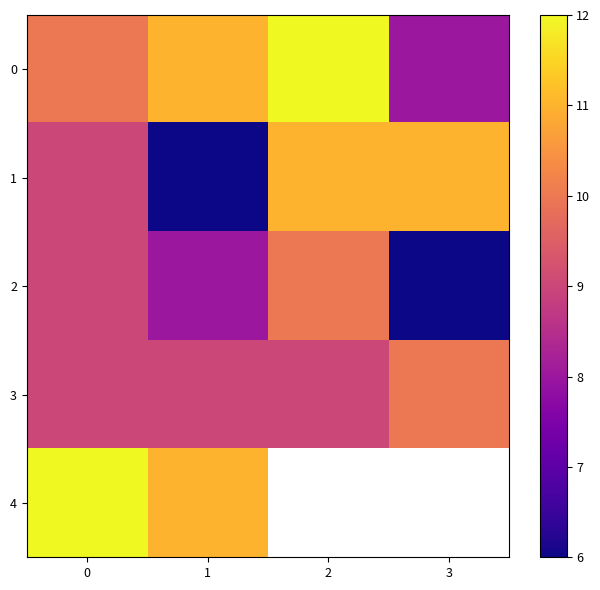

At 1, list the series in order from smallest to largest.

1, 2, 3, 0, 4